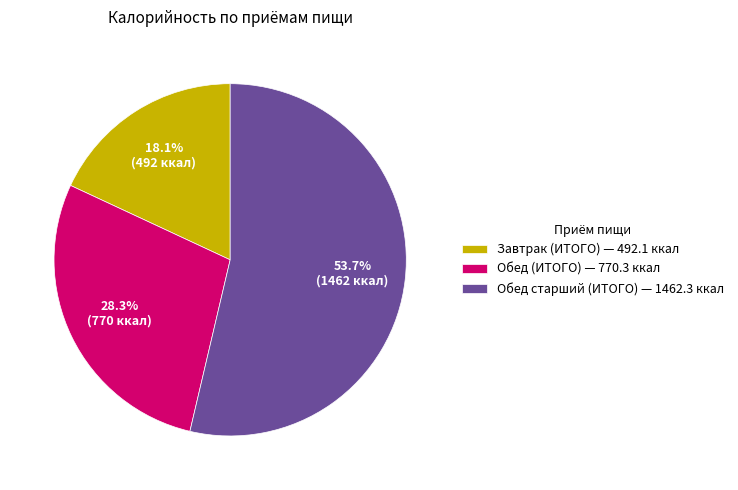

Is it true that Обед старший (ИТОГО) is 54% of the pie?

True